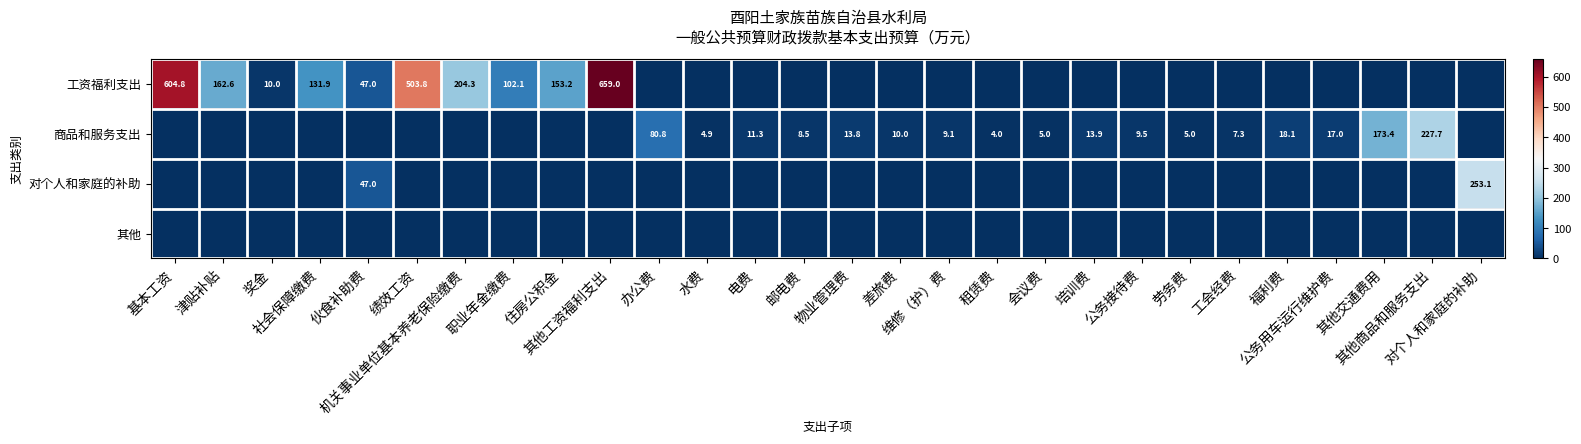

How many categories are shown in the chart?

28